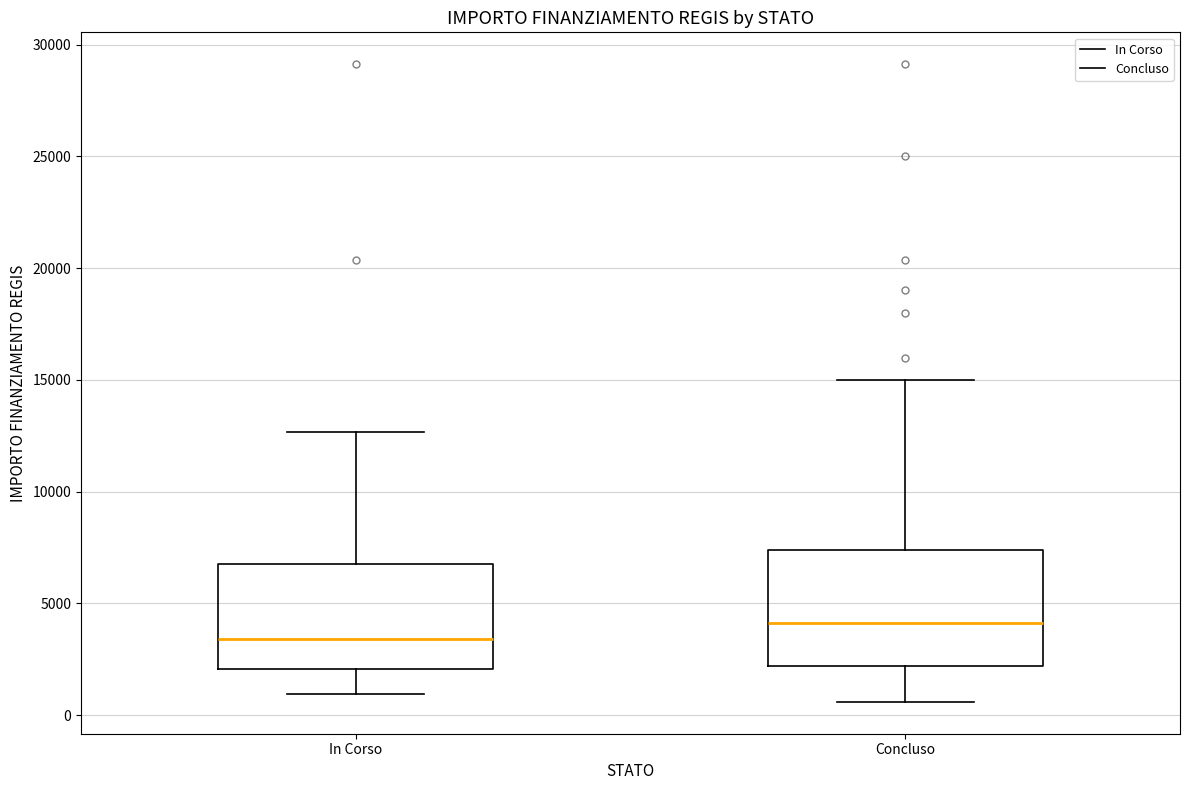

Where is the upper edge of the box for Concluso on the y-axis? The values are not printed on the chart, so give them approximately, as read against the axis.

7500